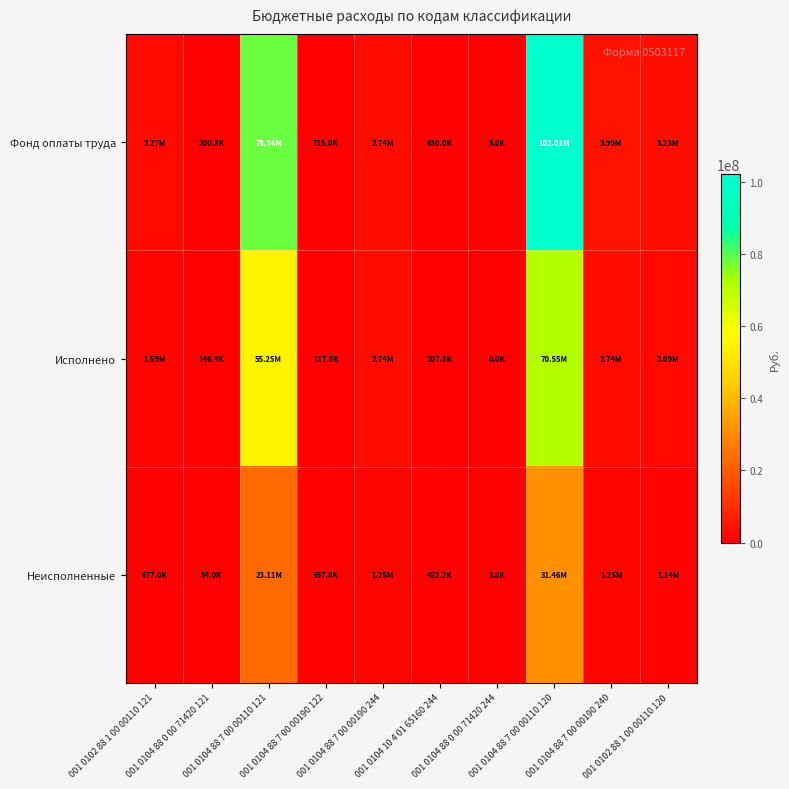

At which category is the sum across all series the highest?

001 0104 88 7 00 00110 120